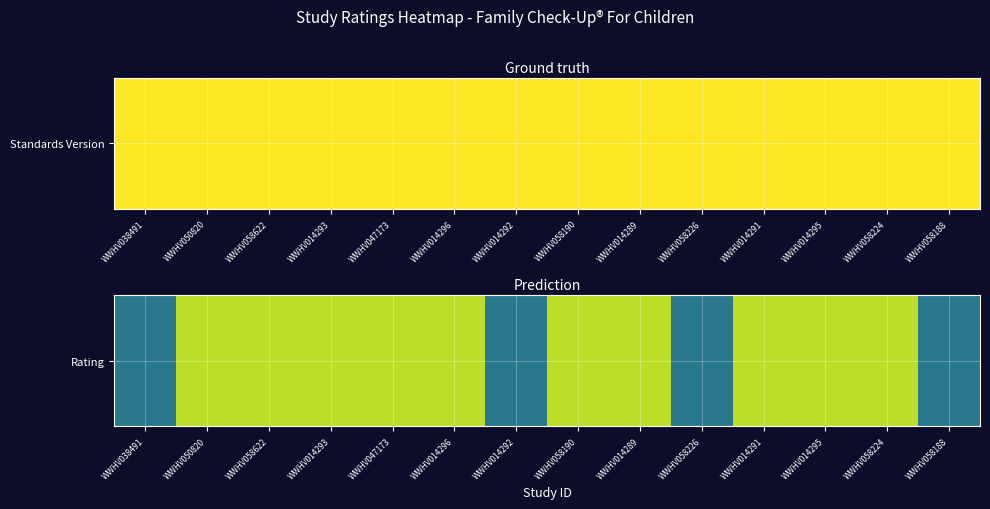

Reading left to right, transcribe all the data shown in this chart.

0.4	0.9	0.9	0.9	0.9	0.9	0.4	0.9	0.9	0.4	0.9	0.9	0.9	0.4